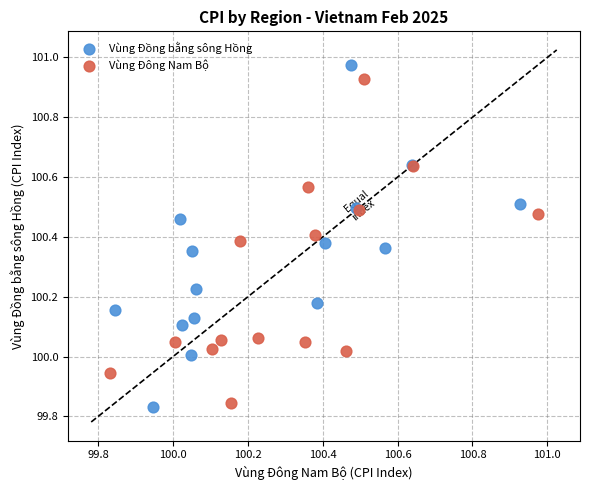

Which series contains the lowest Y value?

Vùng Đồng bằng sông Hồng